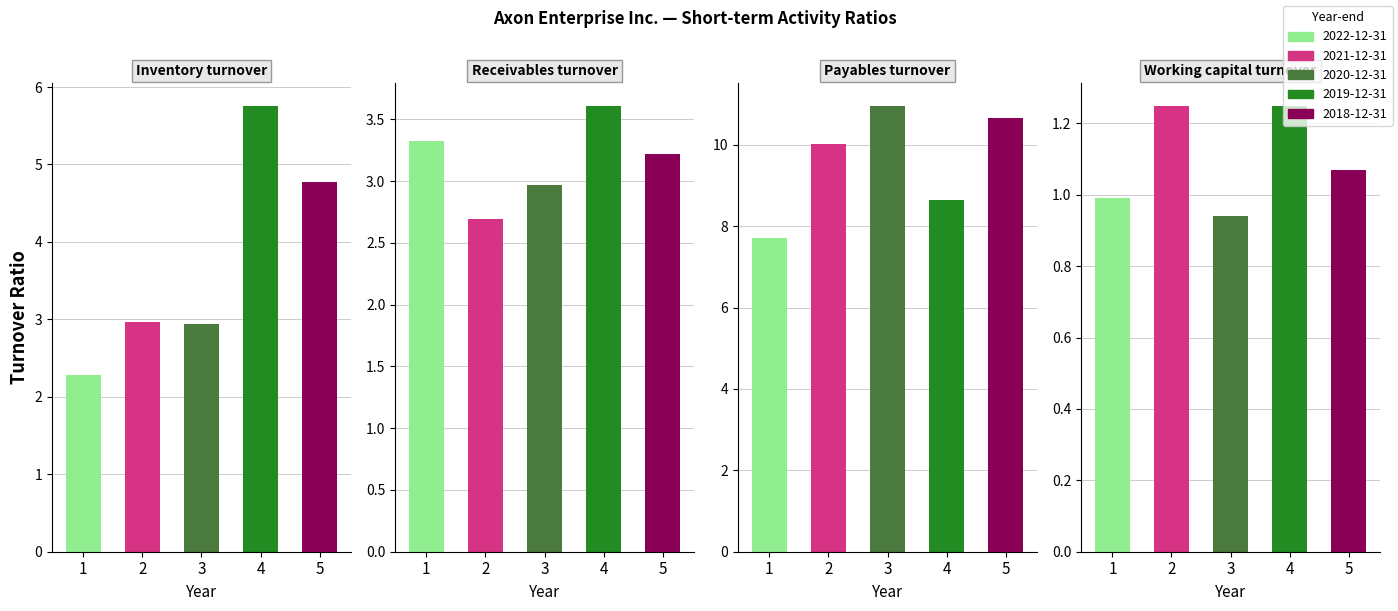

What is the maximum value shown in the chart?

11.0